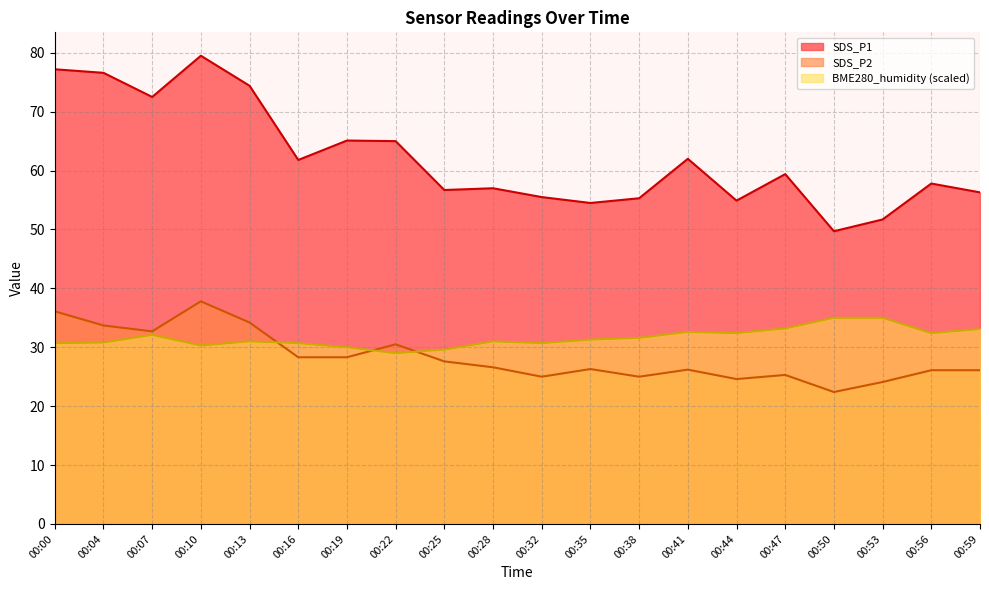

True or false: SDS_P1 has a value of 39.7 at 00:47.

False